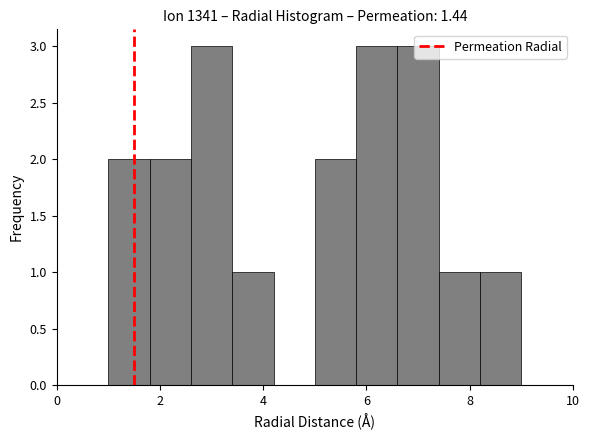

Reading left to right, list every bar in this chart as the range it spans on the x-axis followed by its height. The values are not printed on the chart, so give them approximately, as read against the axis.

1.0 to 1.8: 2
1.8 to 2.6: 2
2.6 to 3.4: 3
3.4 to 4.2: 1
4.2 to 5.0: 0
5.0 to 5.8: 2
5.8 to 6.6: 3
6.6 to 7.4: 3
7.4 to 8.2: 1
8.2 to 9.0: 1